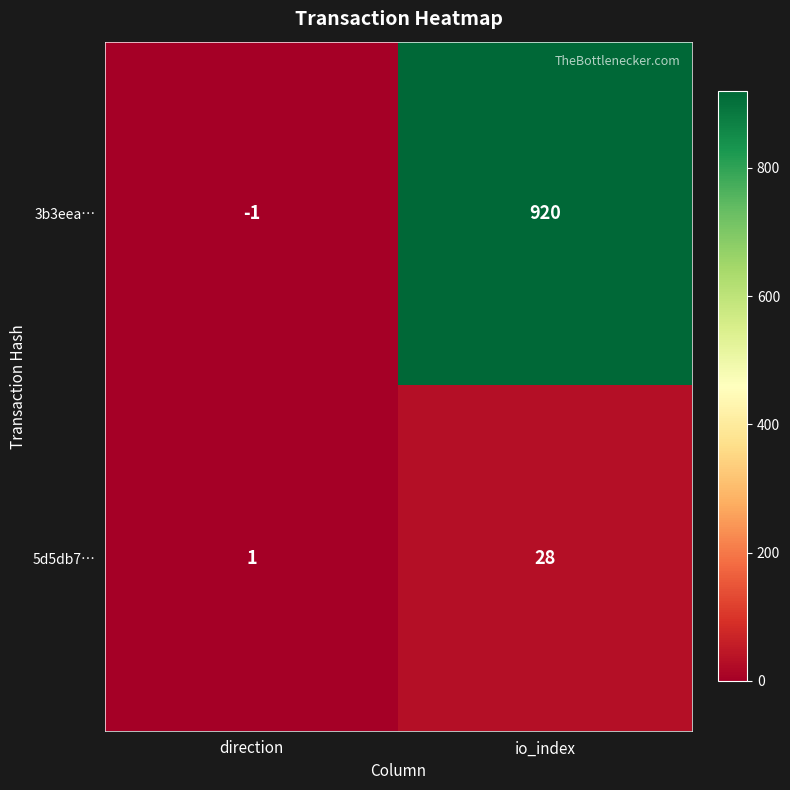

Which series changed the most between direction and io_index?

3b3eea…